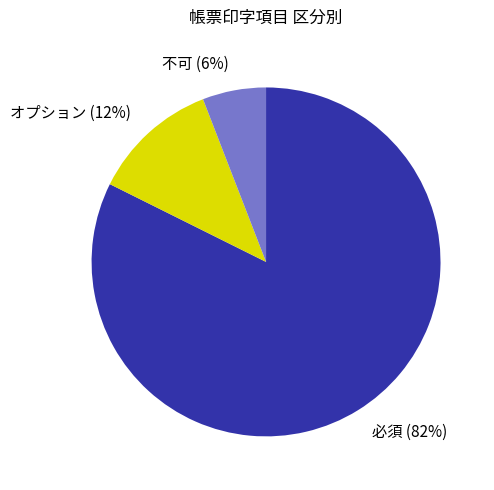

To the nearest percent, what percentage of the pie is オプション?

12%